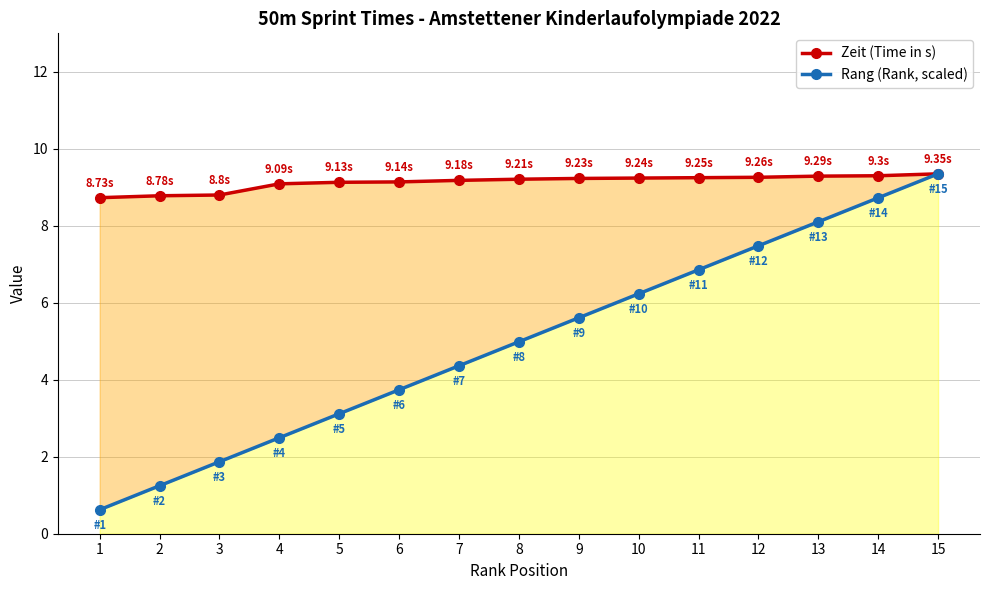

What is the value of the Rang (Rank, scaled) point at the 3rd from the left?

1.9